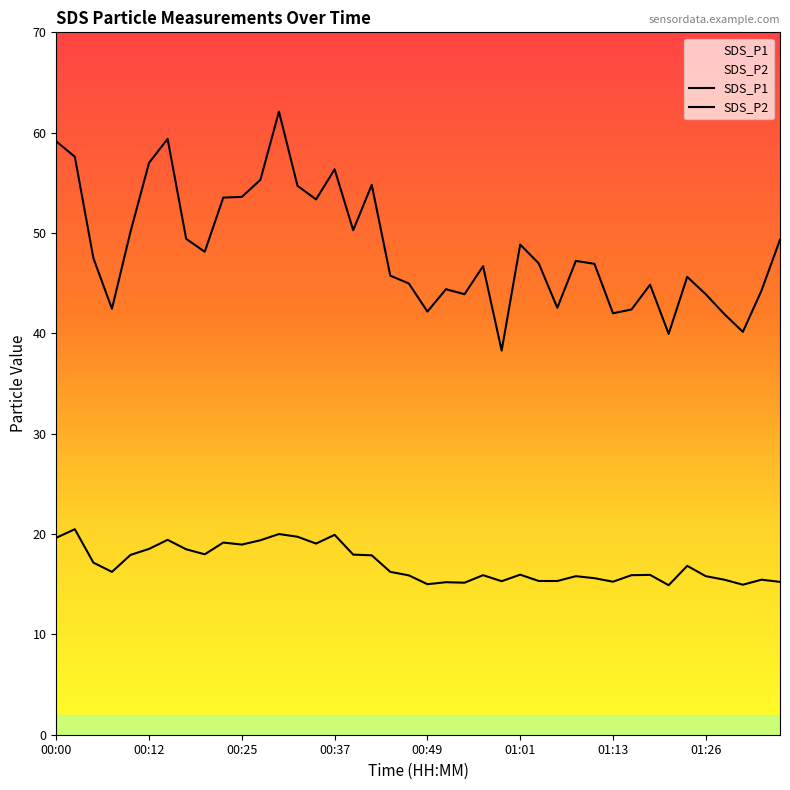

The SDS_P1 series shows 40.1 at 37. True or false?

True